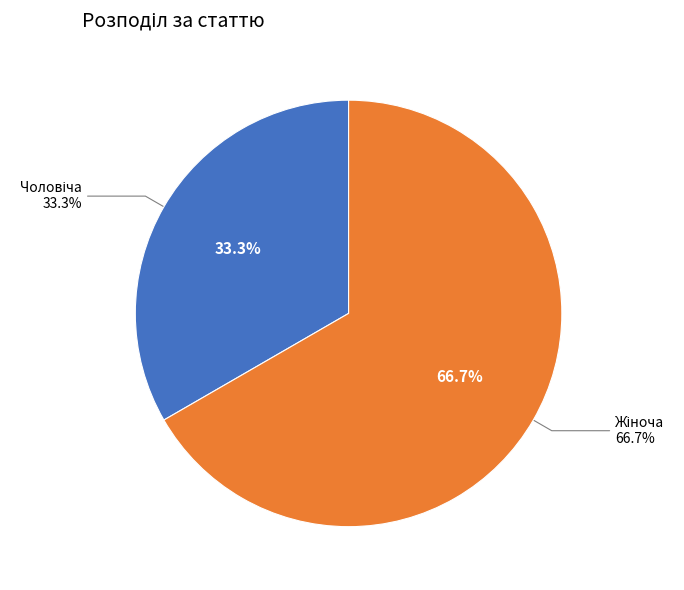

What is the largest slice in the pie chart?

Жіноча